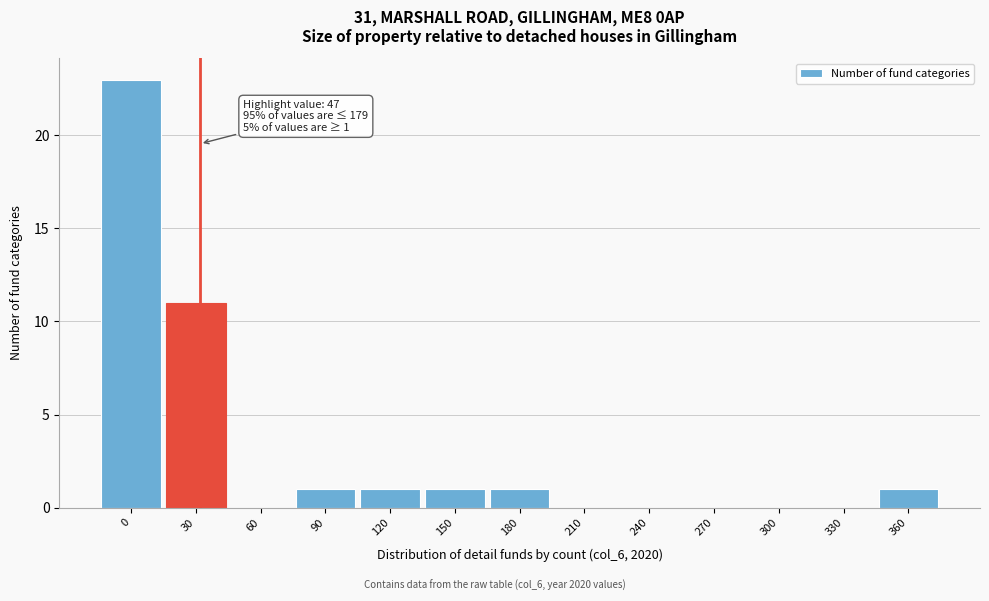

Reading left to right, what are all the values shown in this chart?

0=23	30=11	60=0	90=1	120=1	150=1	180=1	210=0	240=0	270=0	300=0	330=0	360=1